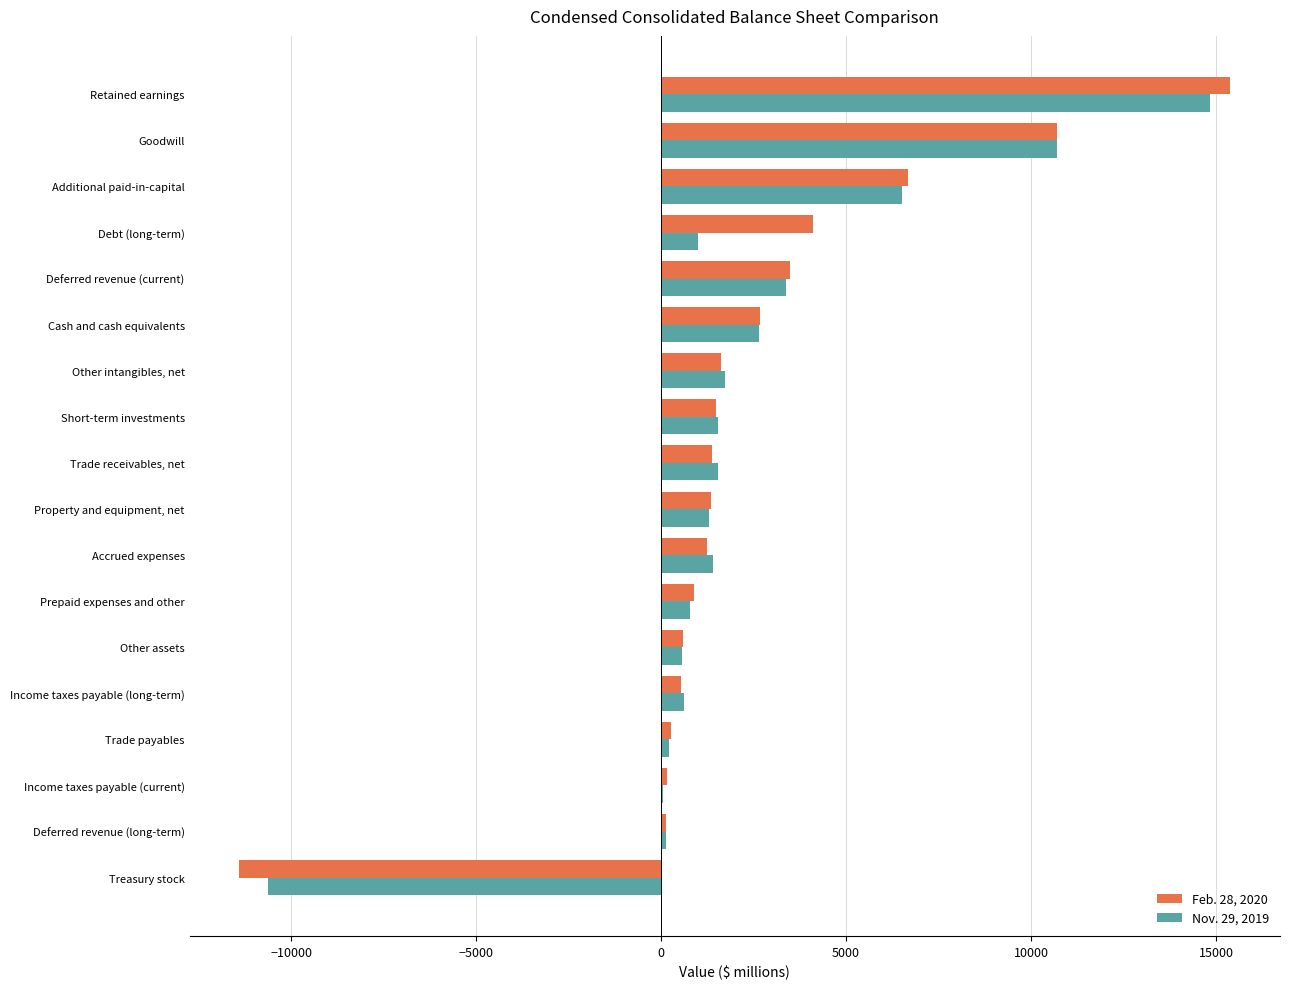

Which category has the highest value in the Nov. 29, 2019 series?

Retained earnings